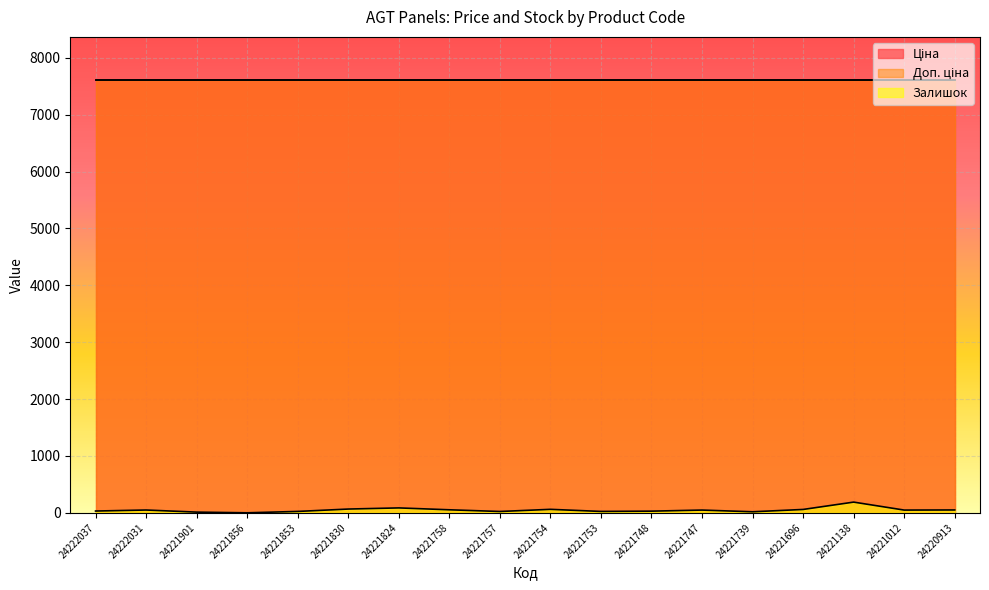

Which category has the highest value across all series?

24222037